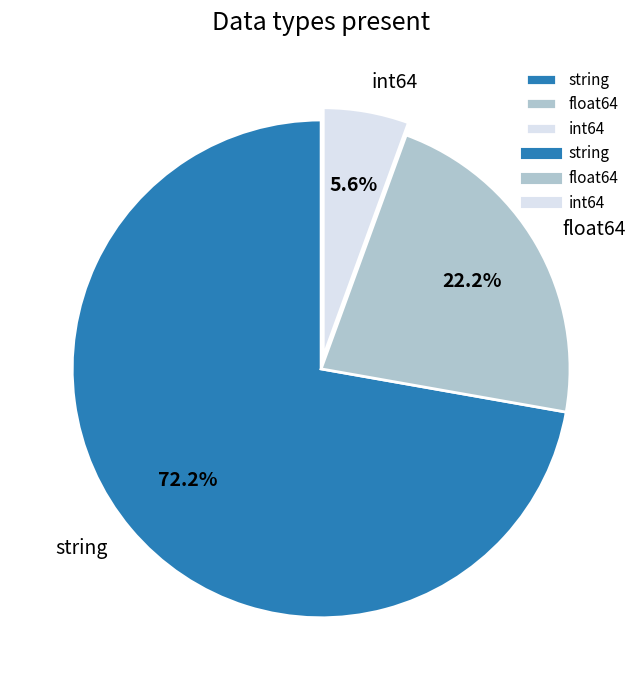

Which slice is the largest?

string